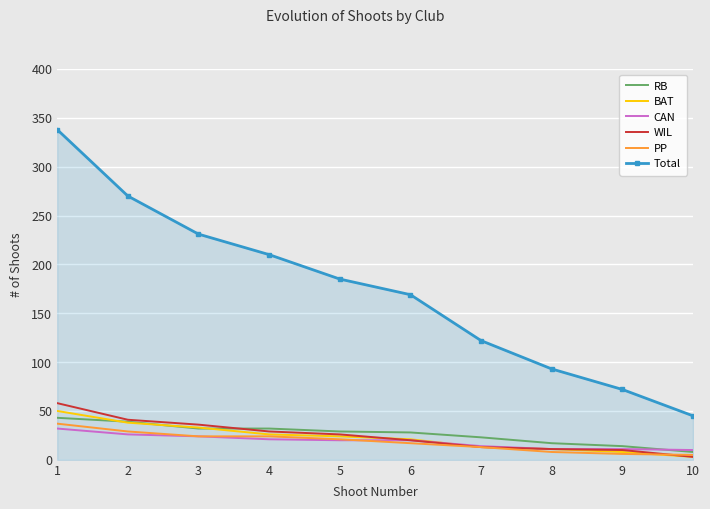

The value of CAN at 10 is 10. True or false?

True